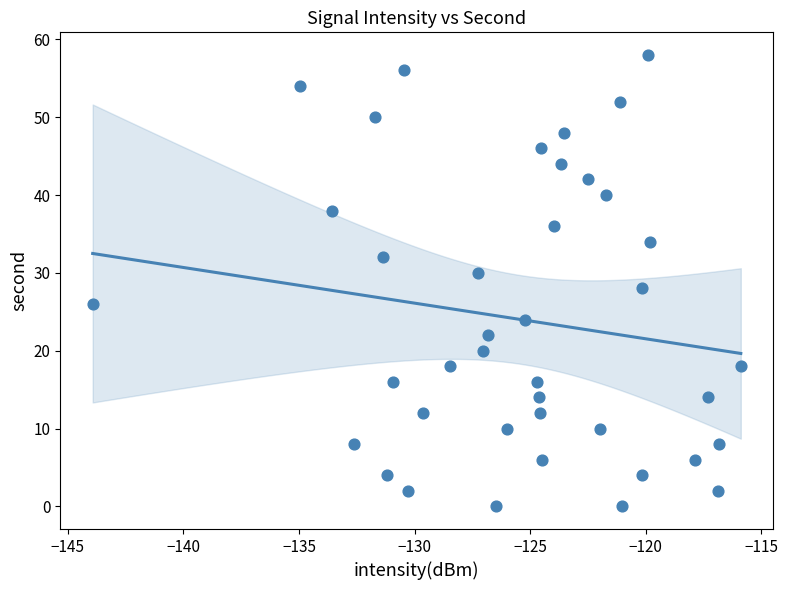

What is the range of Y values (max minus min)?

58